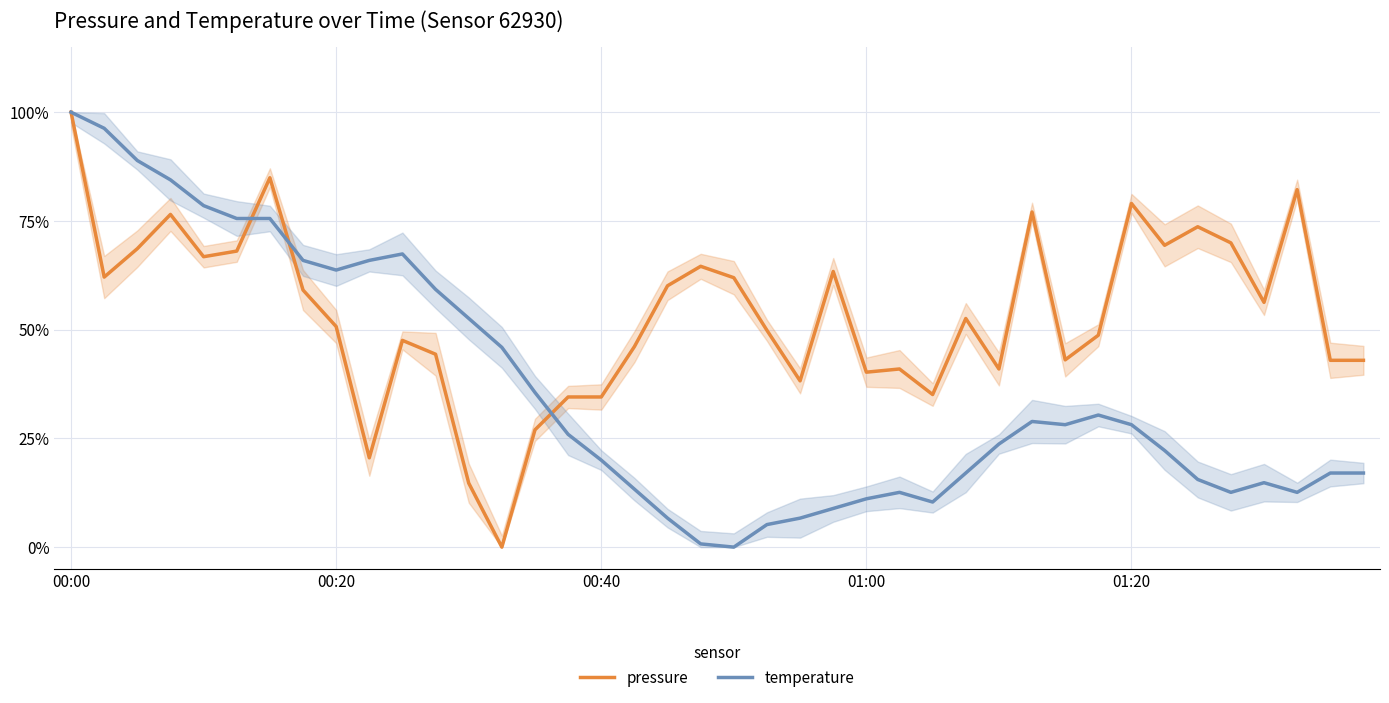

Which series ends up on top after the final intersection of temperature and pressure?

pressure